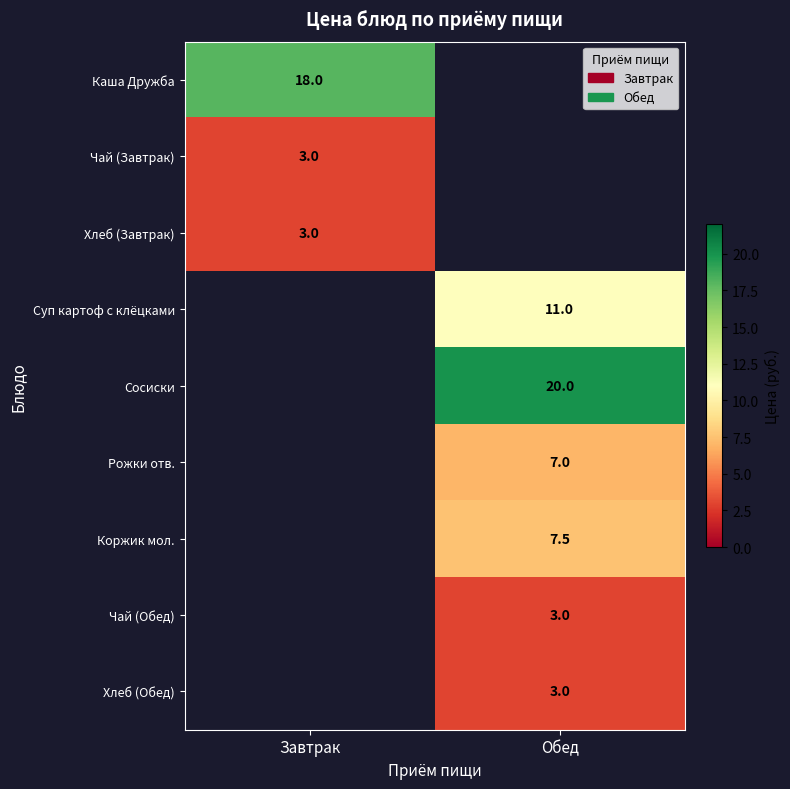

Which category has the highest value across all series?

Обед